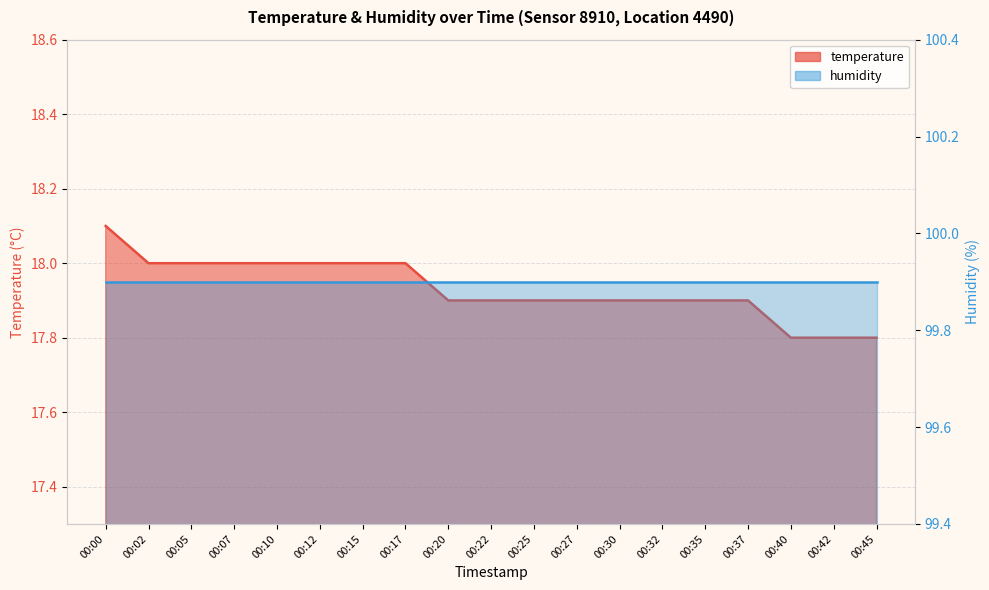

What is the smallest value displayed?

17.8